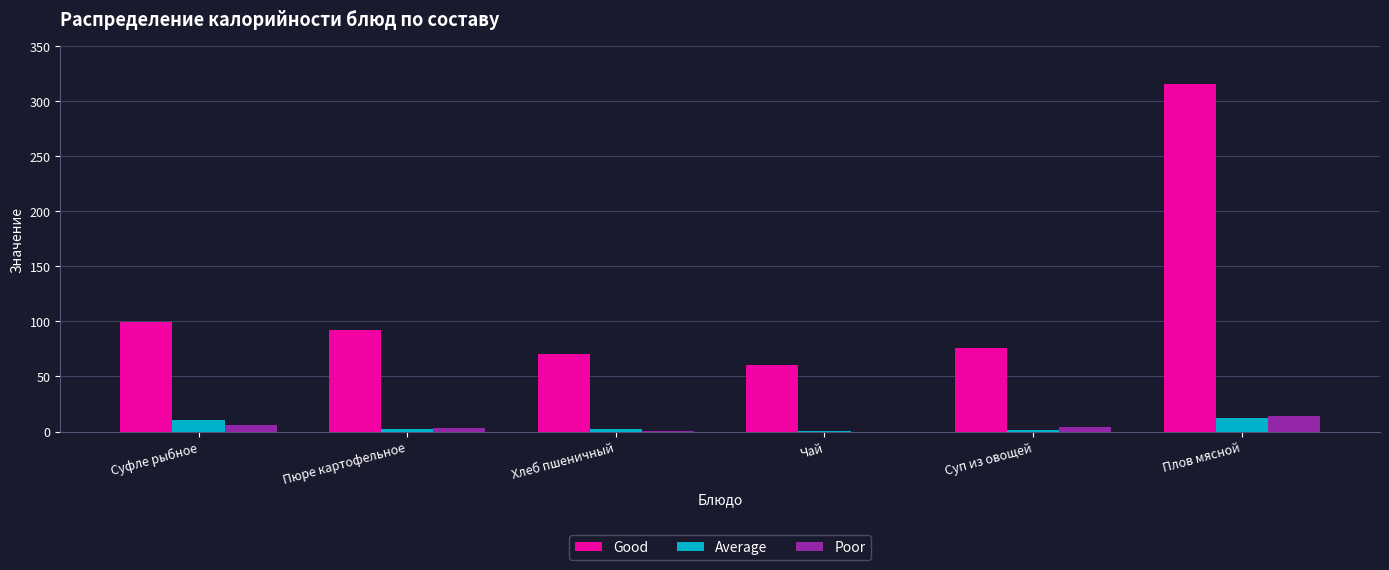

What is the maximum value shown in the chart?

315.7